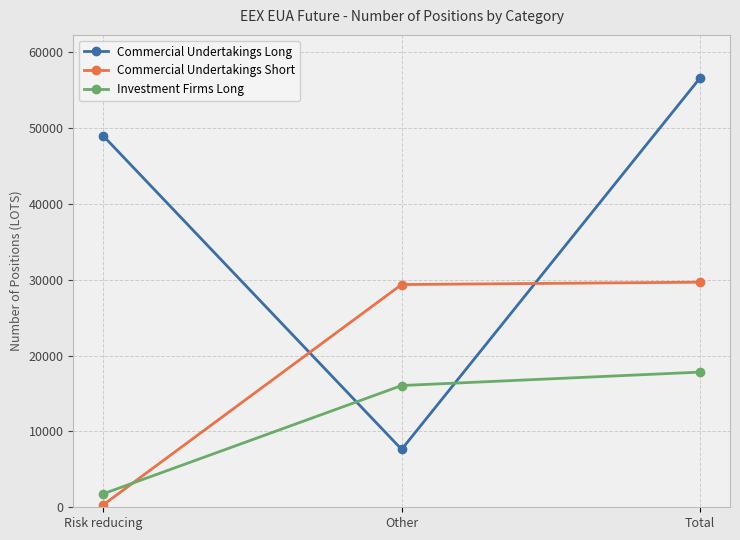

Reading left to right, what are all the values shown in this chart?

Commercial Undertakings Long: 48964	7629	56593
Commercial Undertakings Short: 310	29353	29663
Investment Firms Long: 1769	16045	17814